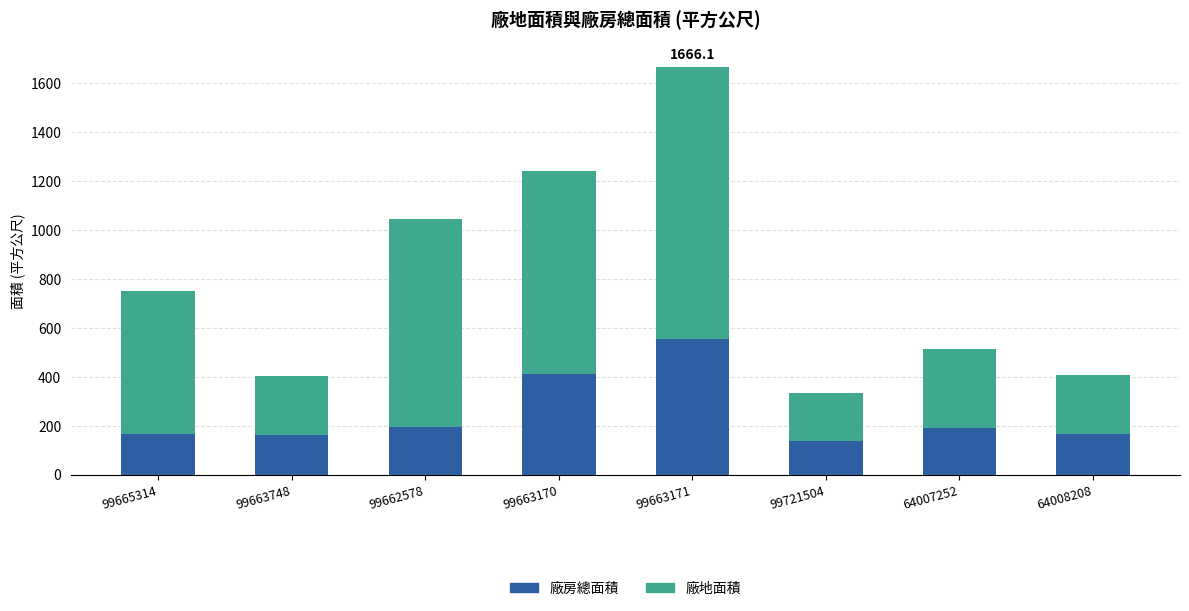

How many bars are there in total?

8